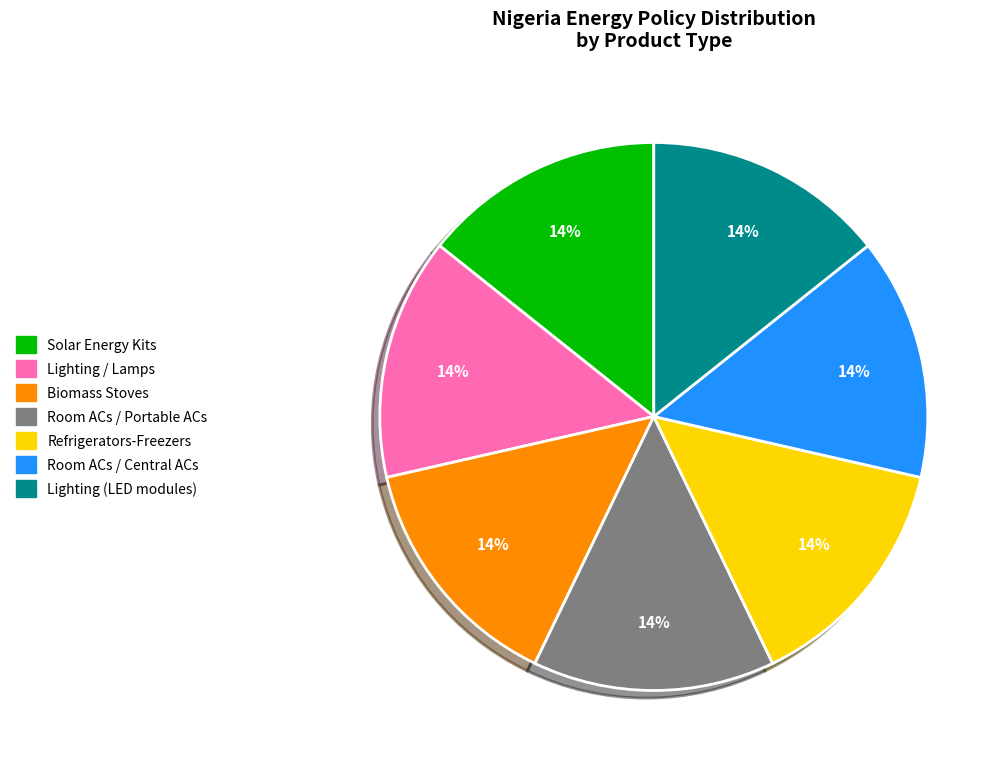

Approximately how many times larger is the value at Room ACs / Central ACs compared to Room ACs / Portable ACs?

1.0